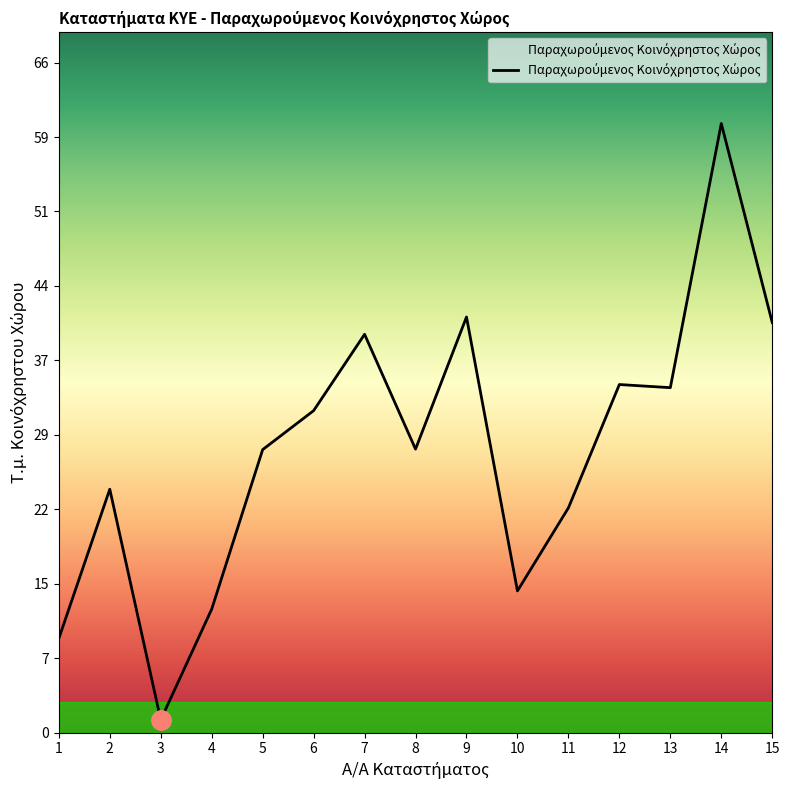

What is the approximate value at 8?

28.0